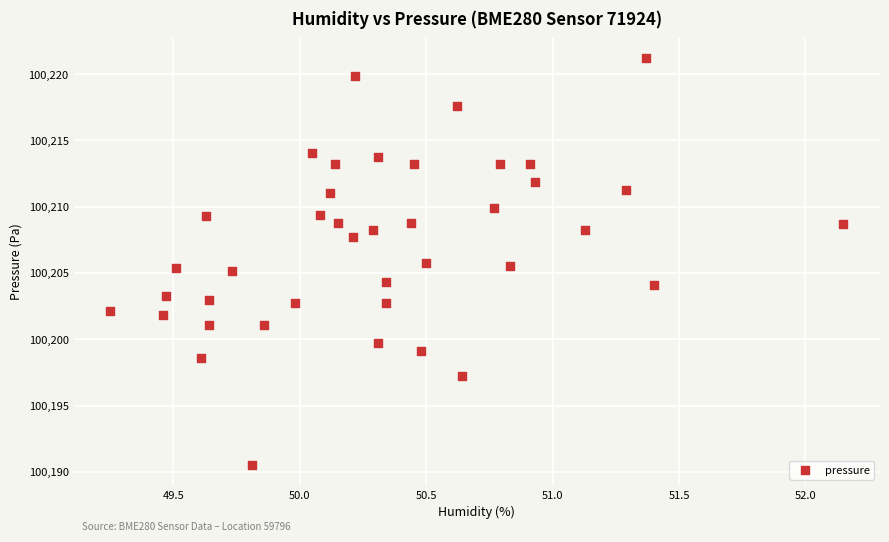

What is the range of Y values (max minus min)?

30.7